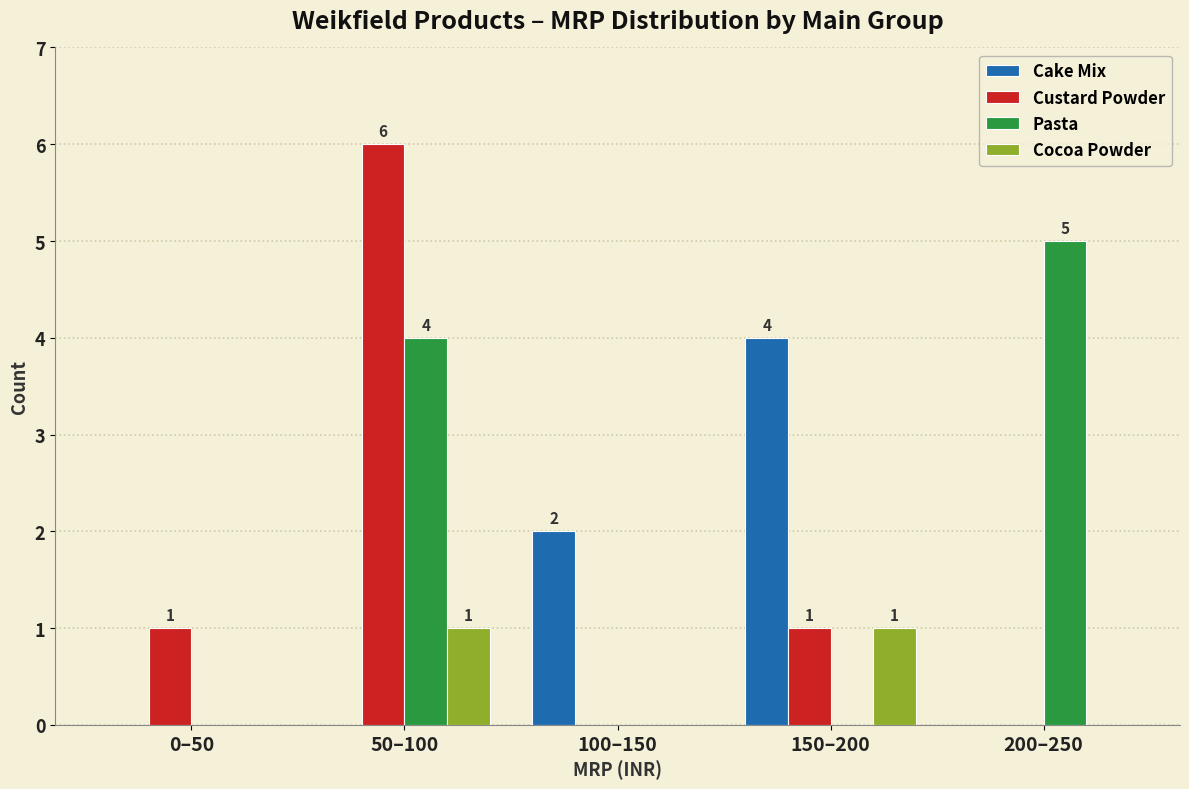

Reading left to right, extract all data points from this chart.

Cake Mix: 0–50=0	50–100=0	100–150=2	150–200=4	200–250=0
Custard Powder: 0–50=1	50–100=6	100–150=0	150–200=1	200–250=0
Pasta: 0–50=0	50–100=4	100–150=0	150–200=0	200–250=5
Cocoa Powder: 0–50=0	50–100=1	100–150=0	150–200=1	200–250=0